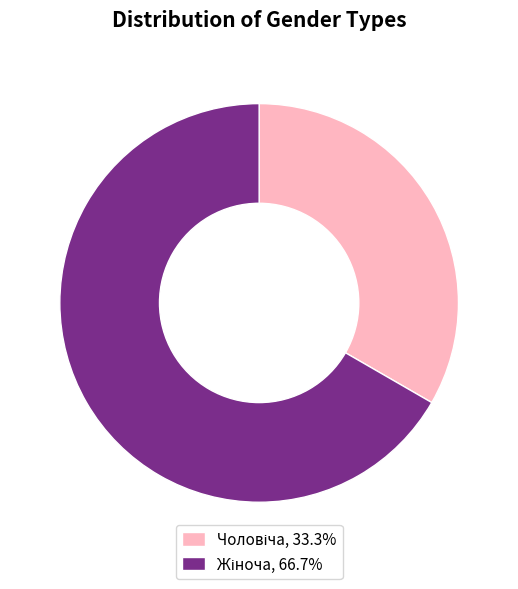

Is there any slice that represents more than half of the pie?

Yes